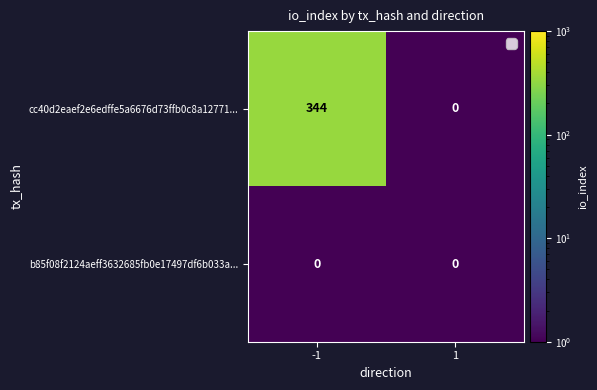

What is the maximum value for cc40d2eaef2e6edffe5a6676d73ffb0c8a12771...?

344